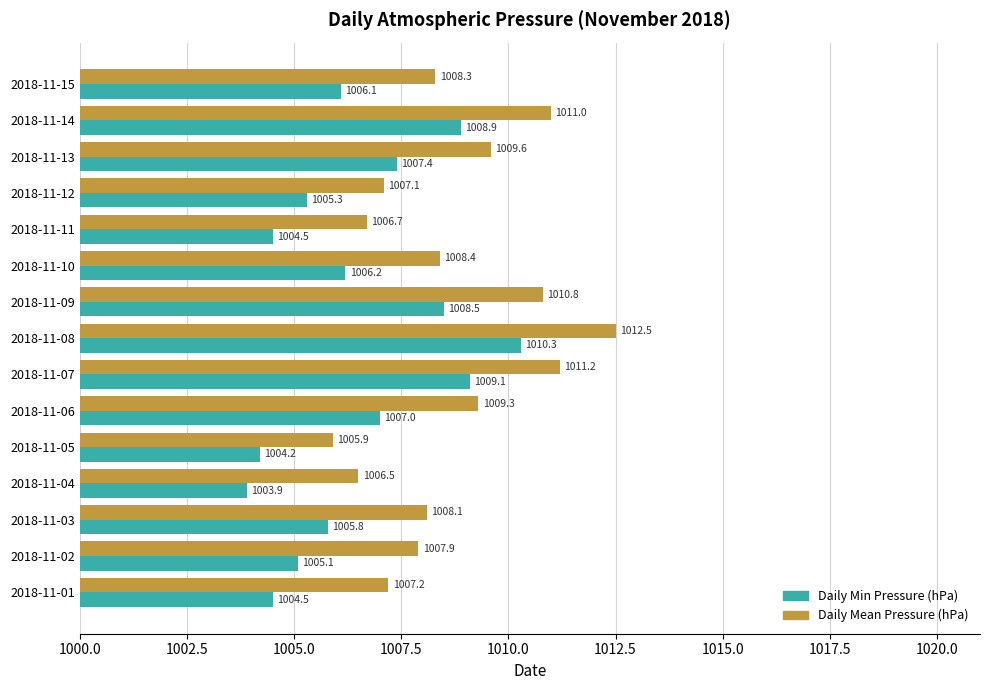

At which category is the sum across all series the highest?

2018-11-08